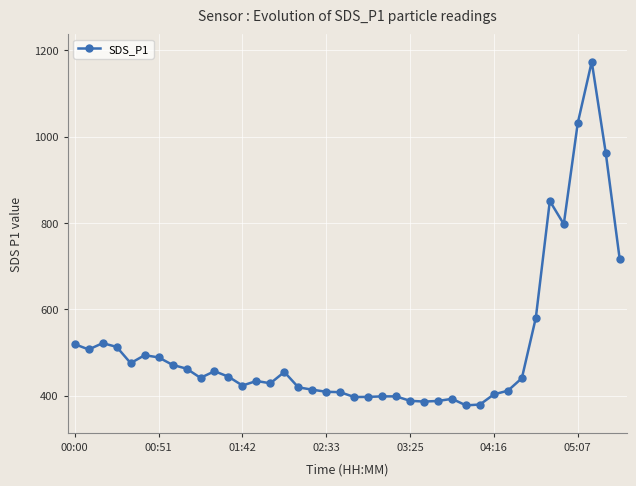

What is the value of the 36th point from the left?

797.3